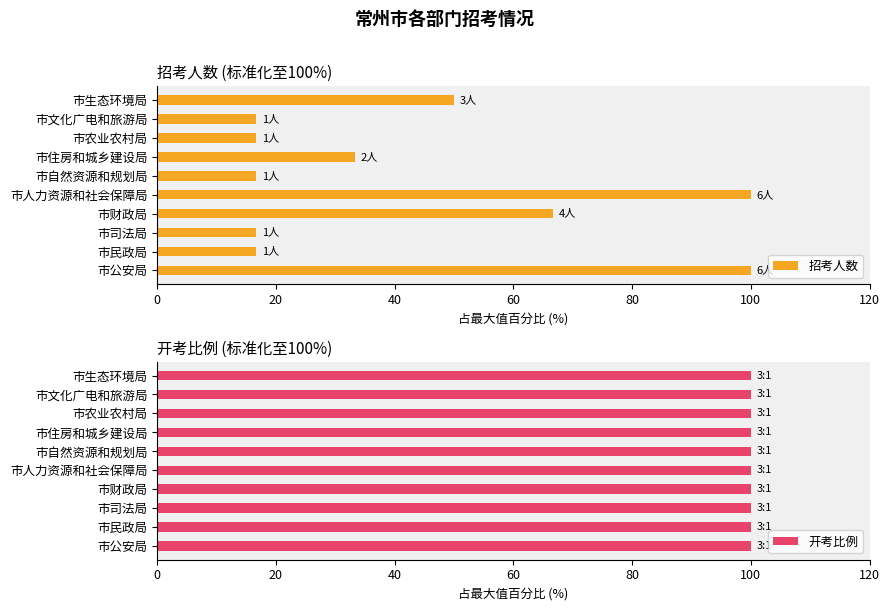

What is the lowest value of the 招考人数 series?

16.7